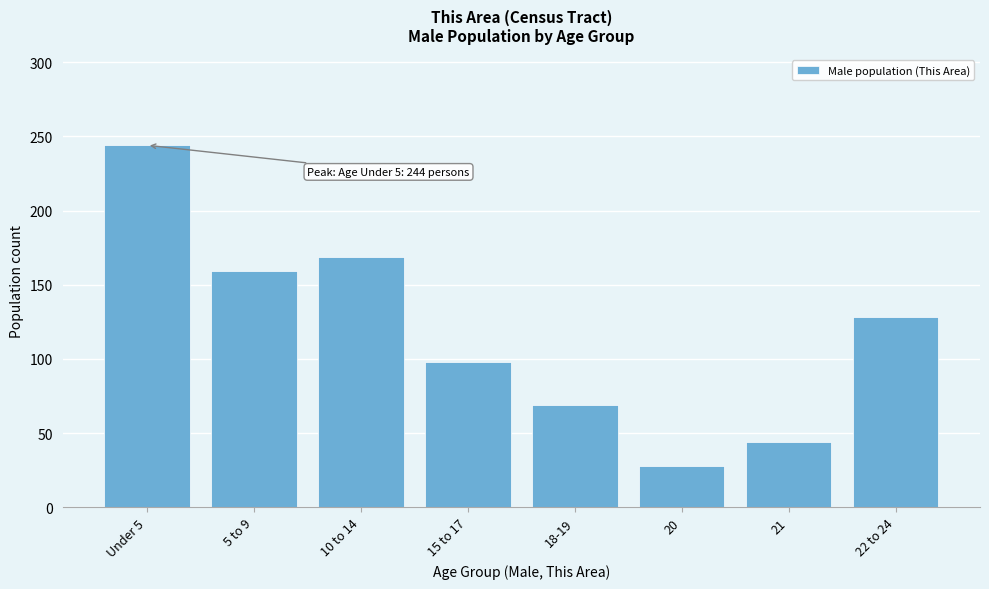

Reading left to right, transcribe all the data shown in this chart.

244	159	169	98	69	28	44	128